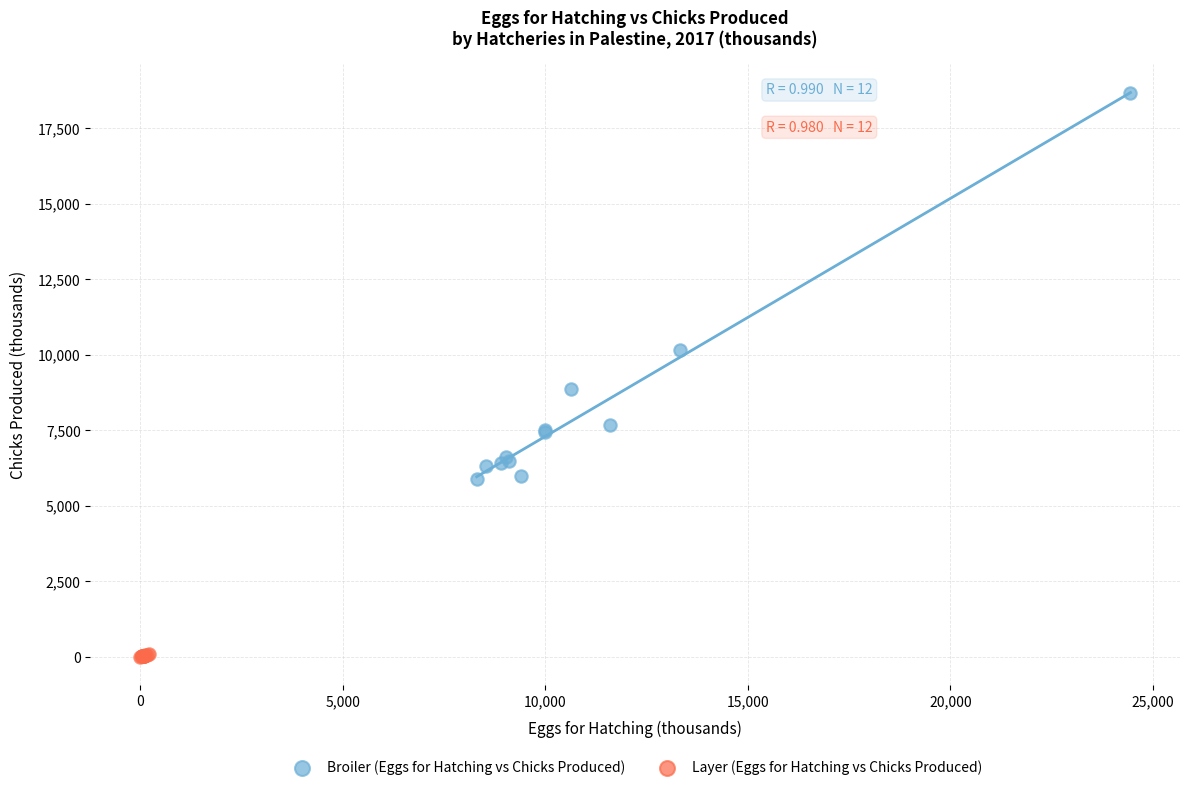

Which series contains the highest Y value?

Broiler (Eggs for Hatching vs Chicks Produced)